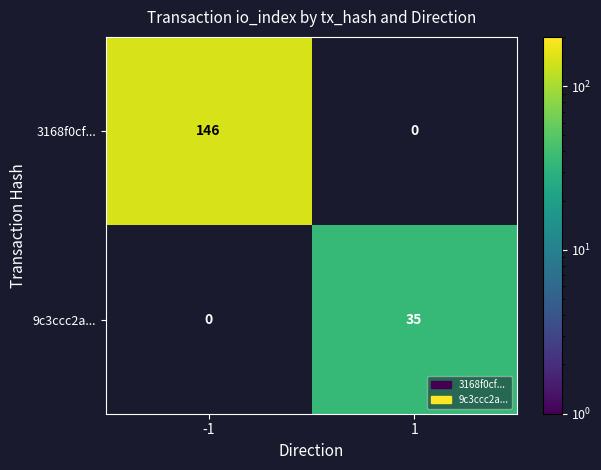

Is the value of 3168f0cf... at -1 greater than the value of 9c3ccc2a... at 1?

Yes